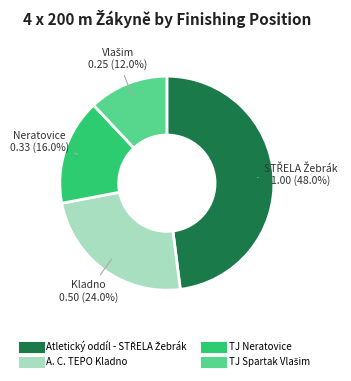

What is the ratio of the value at TJ Neratovice to the value at A. C. TEPO Kladno?

0.7